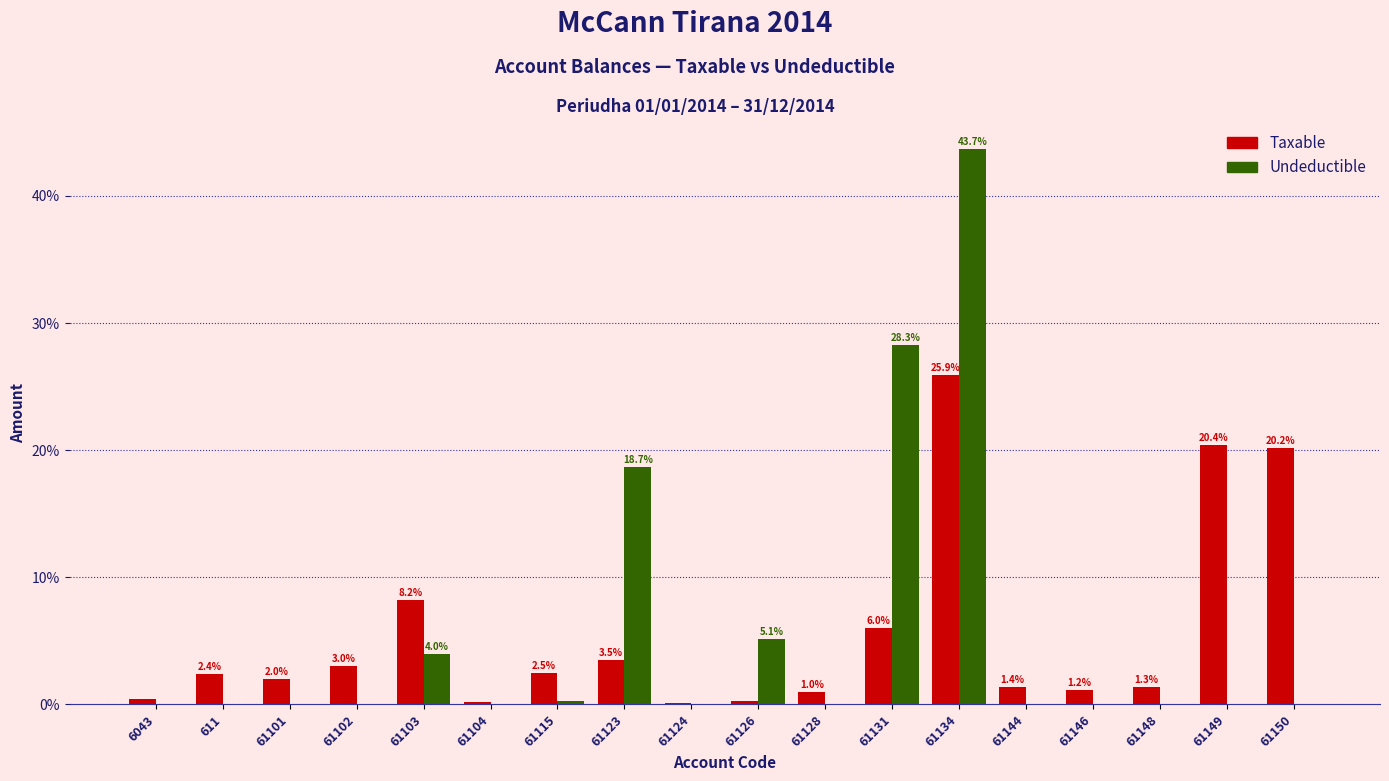

At which category does the chart reach its peak across all series?

61134